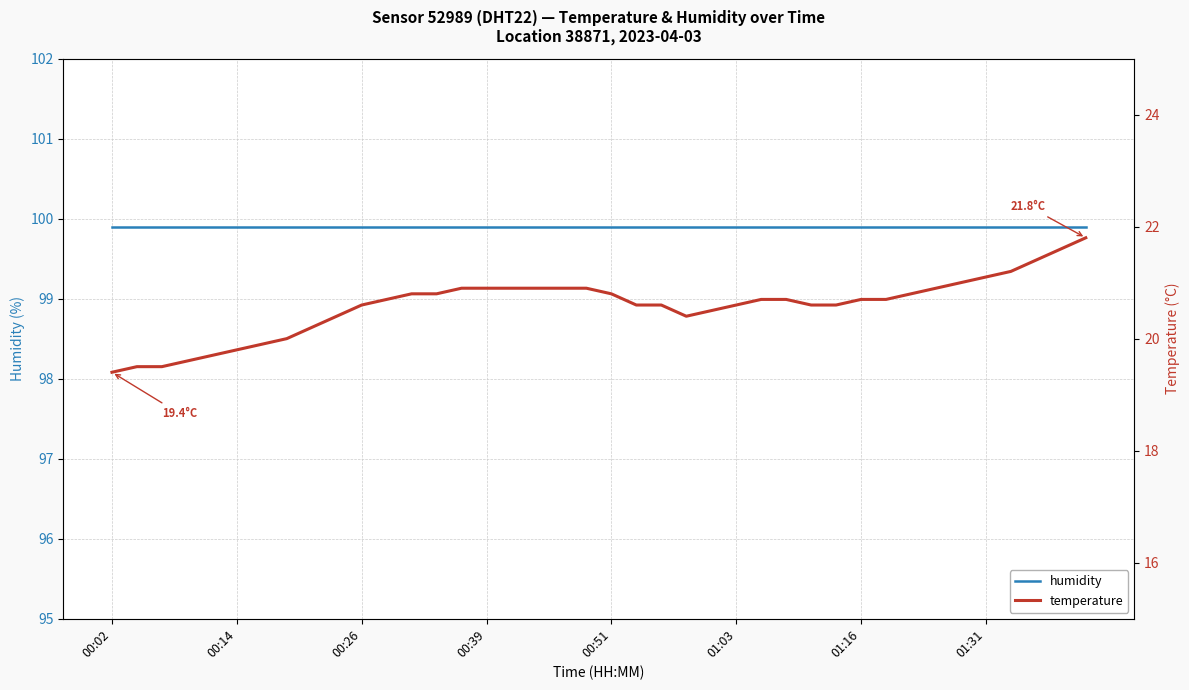

Reading left to right, what are all the values shown in this chart?

humidity: 99.9	99.9	99.9	99.9	99.9	99.9	99.9	99.9	99.9	99.9	99.9	99.9	99.9	99.9	99.9	99.9	99.9	99.9	99.9	99.9	99.9	99.9	99.9	99.9	99.9	99.9	99.9	99.9	99.9	99.9	99.9	99.9	99.9	99.9	99.9	99.9	99.9	99.9	99.9	99.9
temperature: 19.4	19.5	19.5	19.6	19.7	19.8	19.9	20.0	20.2	20.4	20.6	20.7	20.8	20.8	20.9	20.9	20.9	20.9	20.9	20.9	20.8	20.6	20.6	20.4	20.5	20.6	20.7	20.7	20.6	20.6	20.7	20.7	20.8	20.9	21.0	21.1	21.2	21.4	21.6	21.8